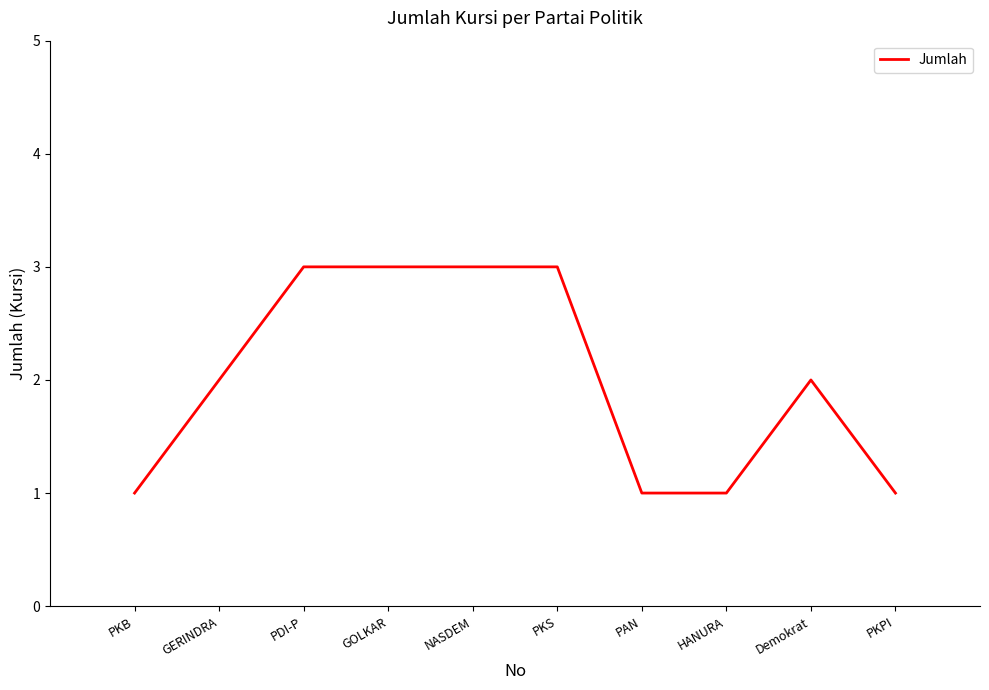

What is the minimum value shown in the chart?

1